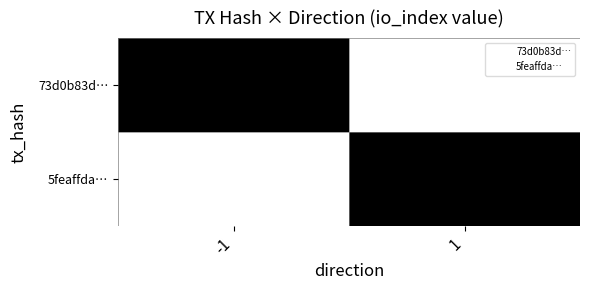

Reading left to right, transcribe all the data shown in this chart.

73d0b83d…: -1=1	1=0
5feaffda…: -1=0	1=1